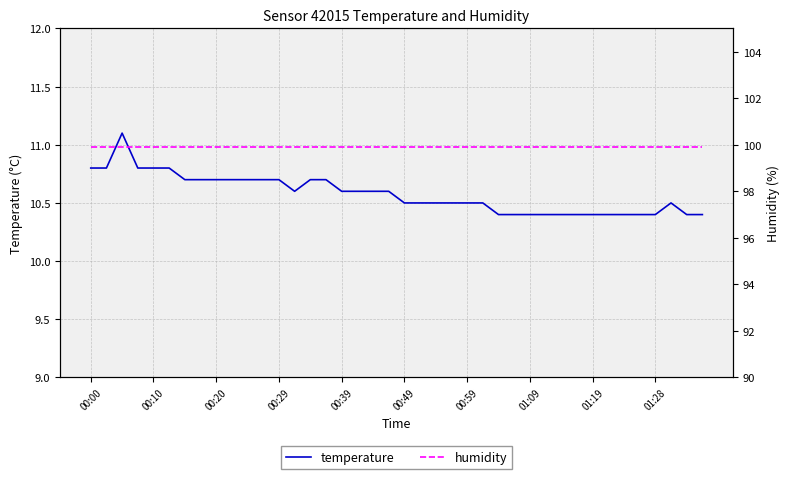

Is it true that temperature equals 15.2 at 00:39?

False